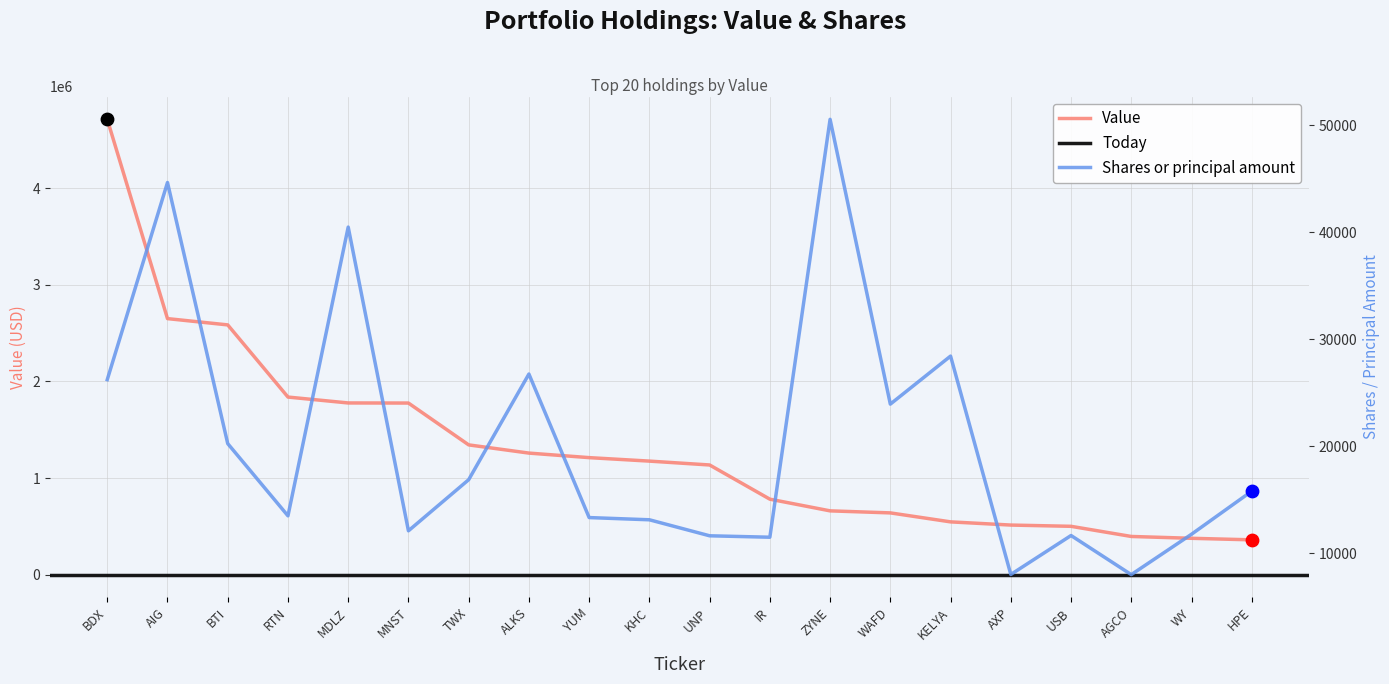

Which series has the widest spread of Y values?

Value